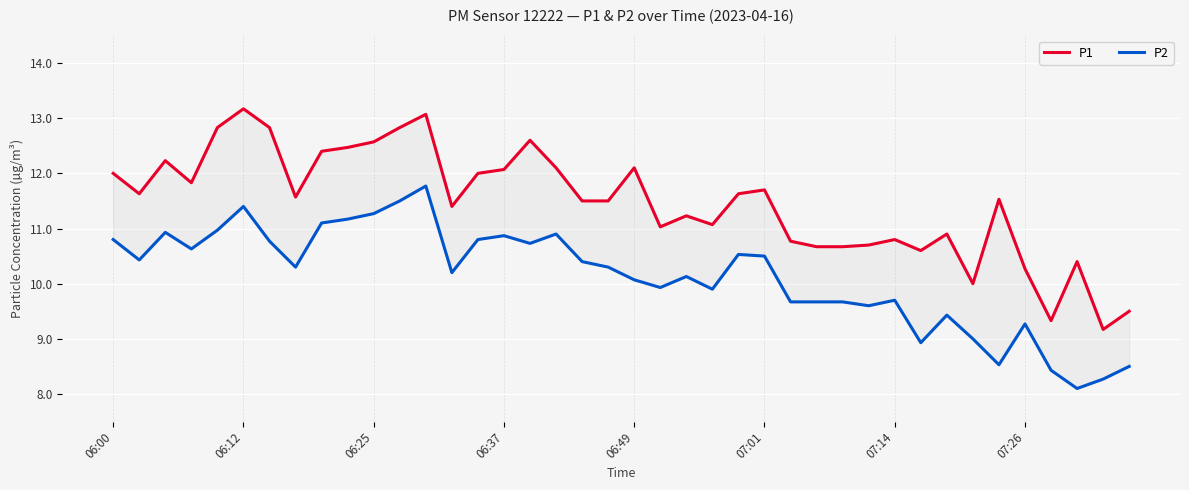

List the series in order of their peak value, highest first.

P1, P2